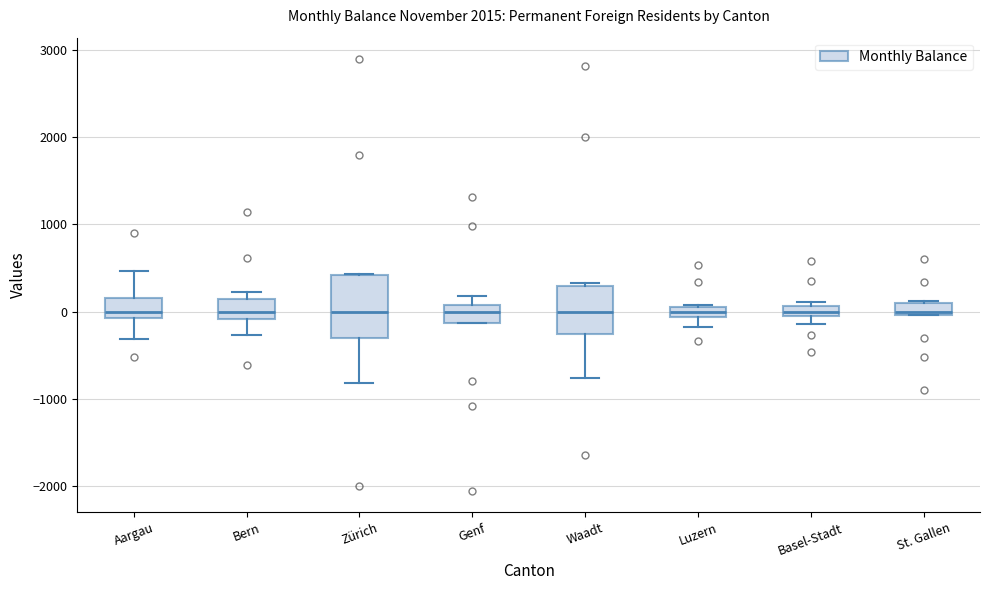

Where is the lower edge of the box for Zürich on the y-axis? The values are not printed on the chart, so give them approximately, as read against the axis.

-300